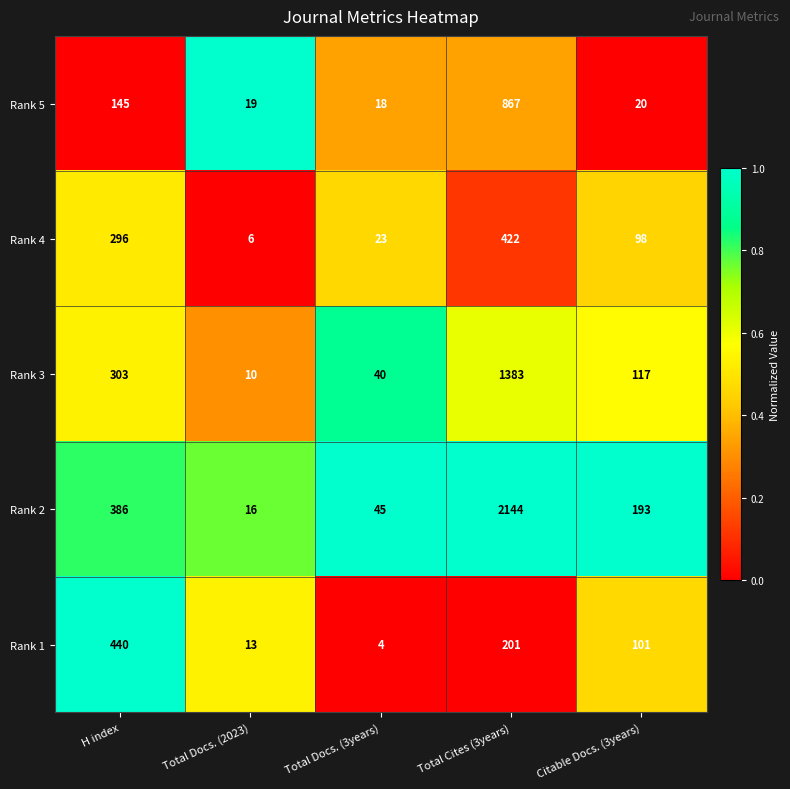

Reading right to left, list all the values displayed in this chart.

Rank 5: 20	867	18	19	145
Rank 4: 98	422	23	6	296
Rank 3: 117	1383	40	10	303
Rank 2: 193	2144	45	16	386
Rank 1: 101	201	4	13	440